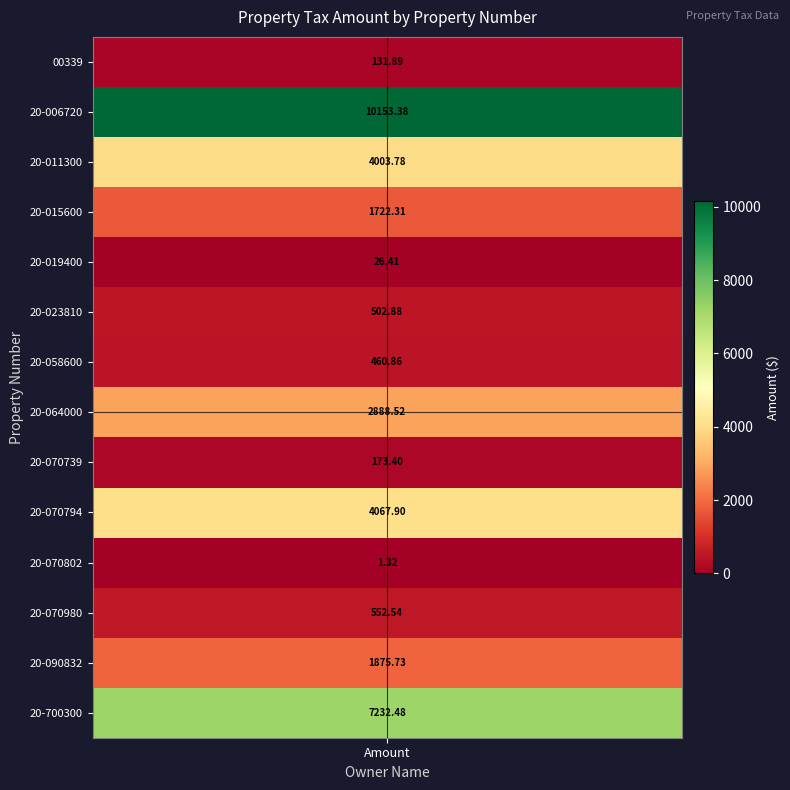

The value at 4 is 26.4. True or false?

True